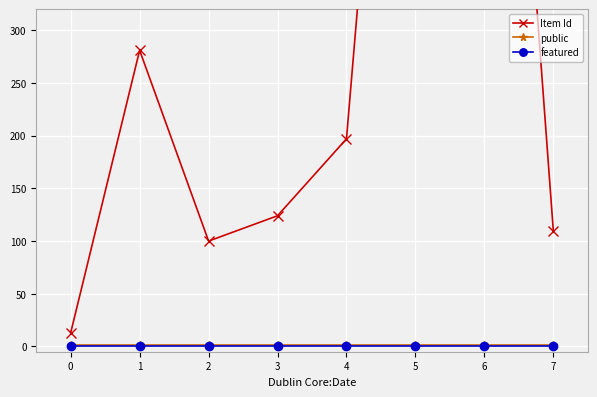

Reading left to right, list all the values displayed in this chart.

Item Id: 0=13	1=281	2=100	3=124	4=197	5=974	6=996	7=110
public: 0=1	1=1	2=1	3=1	4=1	5=1	6=1	7=1
featured: 0=0	1=0	2=0	3=0	4=0	5=0	6=0	7=0